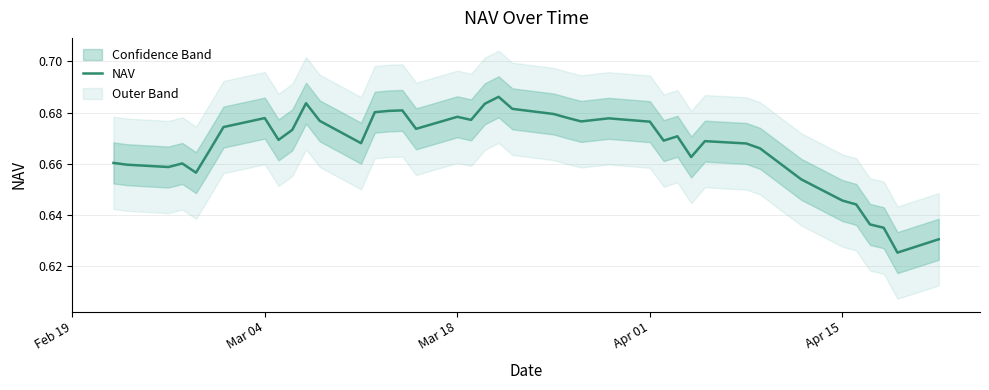

What value does the data have at Mar 04?

0.7